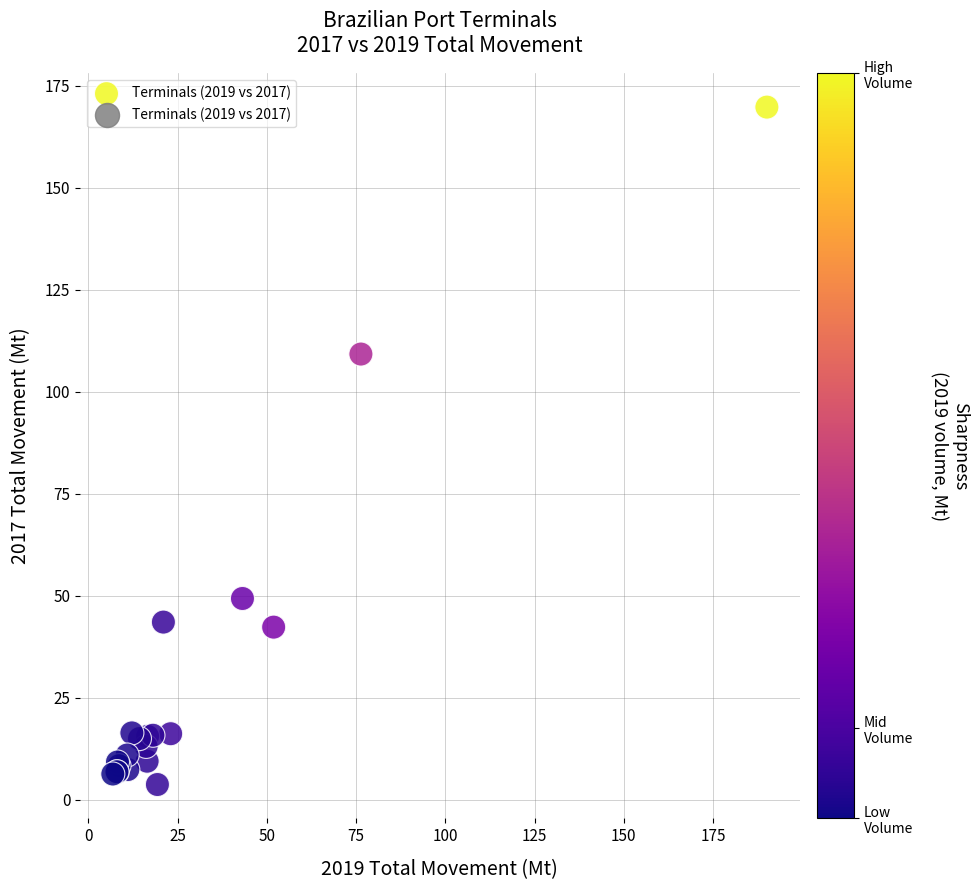

What Y value in the scatter plot is closest to 86?

109.3